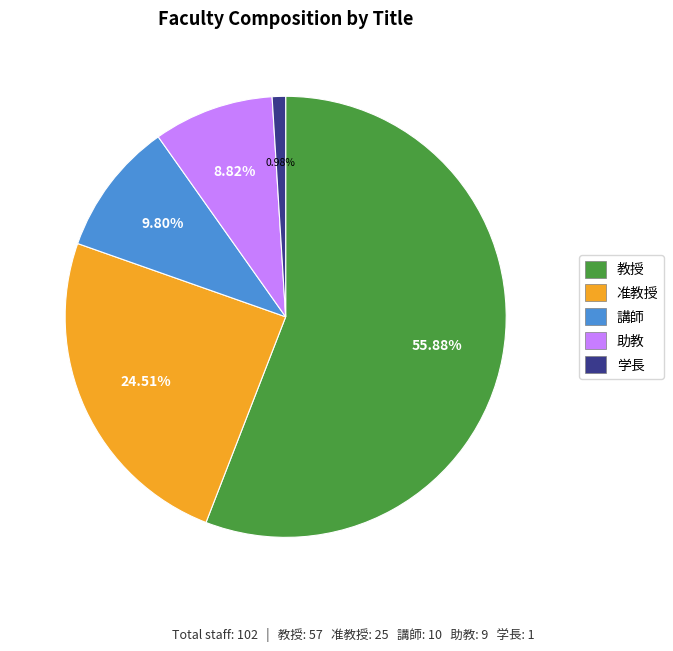

How many segments does this pie chart have?

5